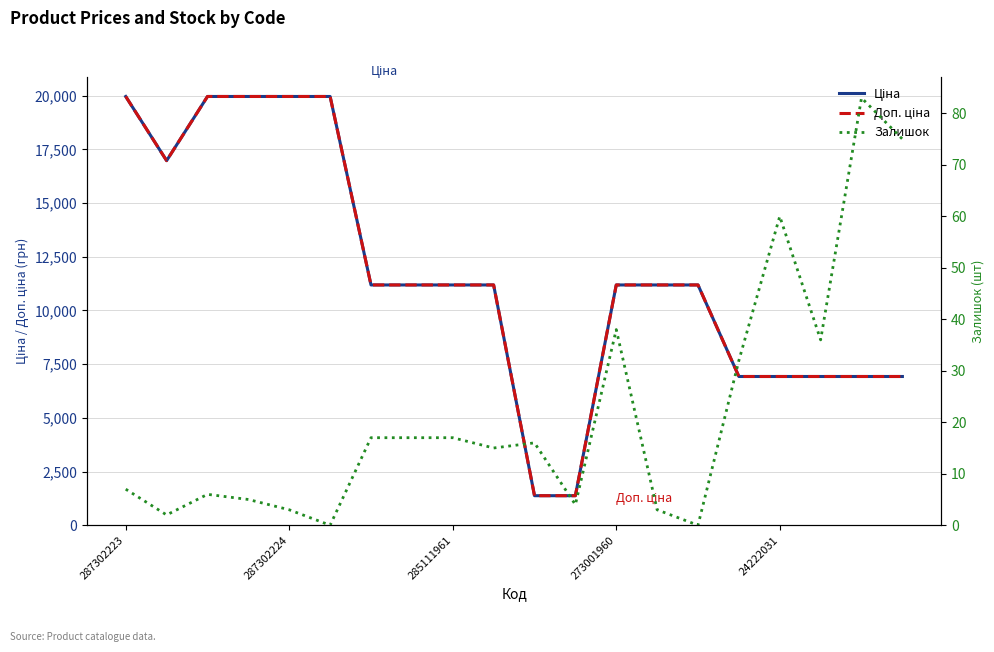

Where does the Доп. ціна series first go above 11188?

287302223